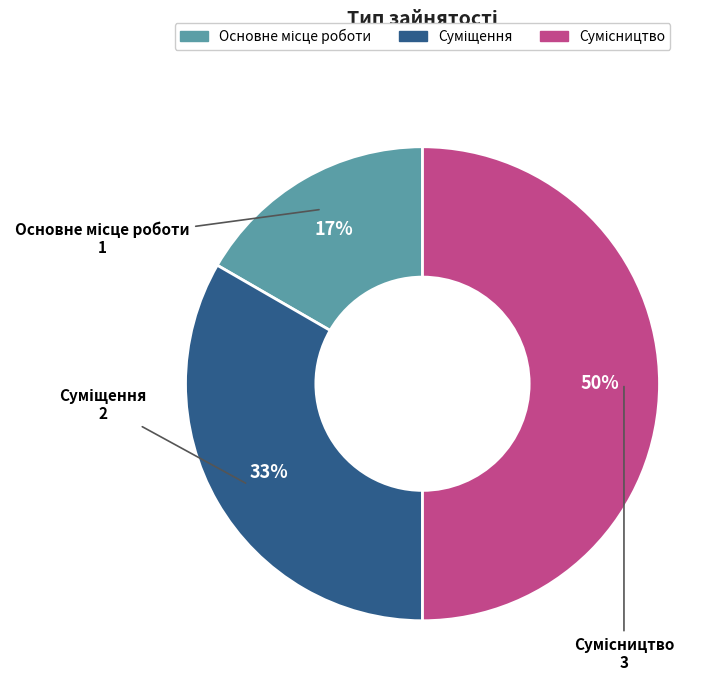

To the nearest percent, what is the average slice percentage?

33%